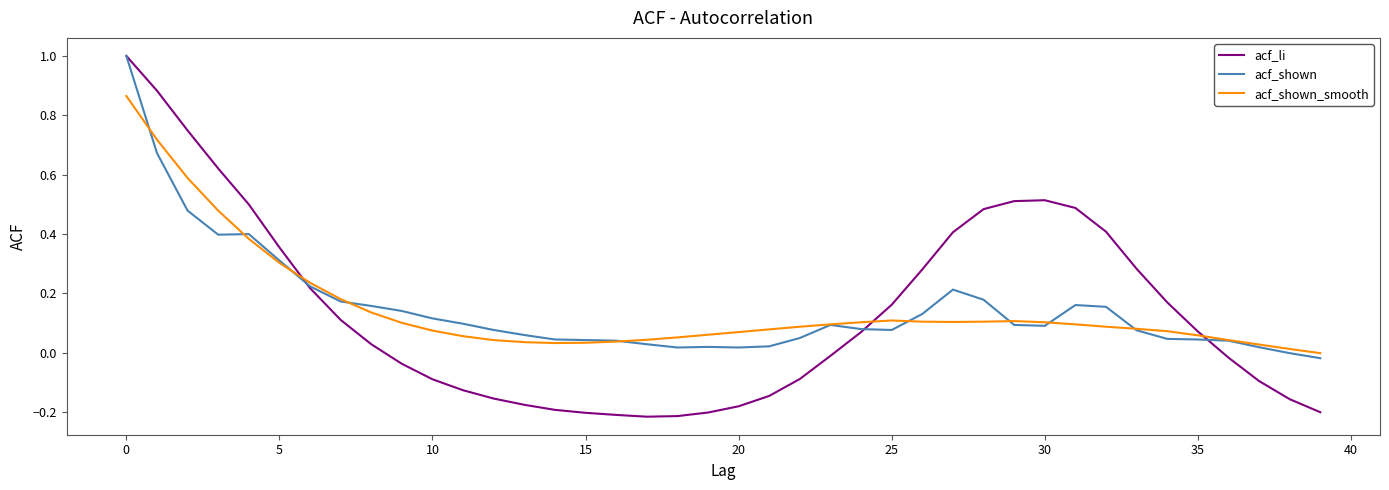

What is the average value of the acf_shown series?

0.2